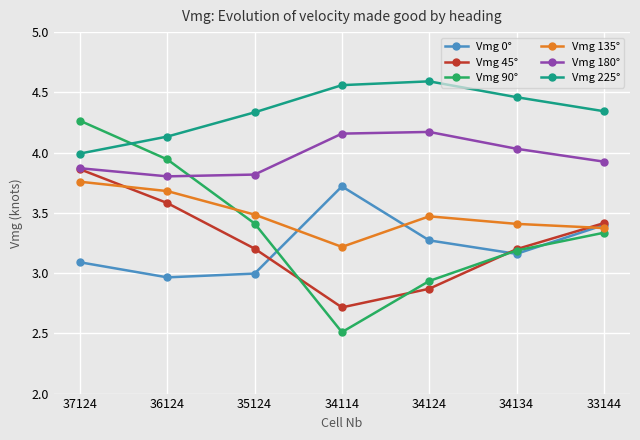

What is the sum of all Vmg 45° values?

22.8